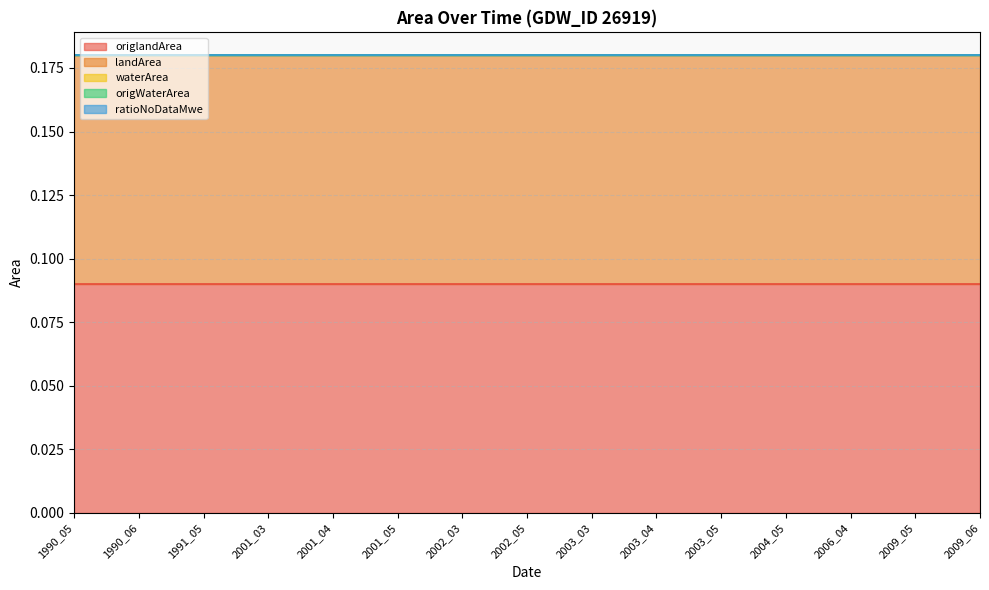

Which has a higher value, 2001_05 or 2009_06?

2001_05